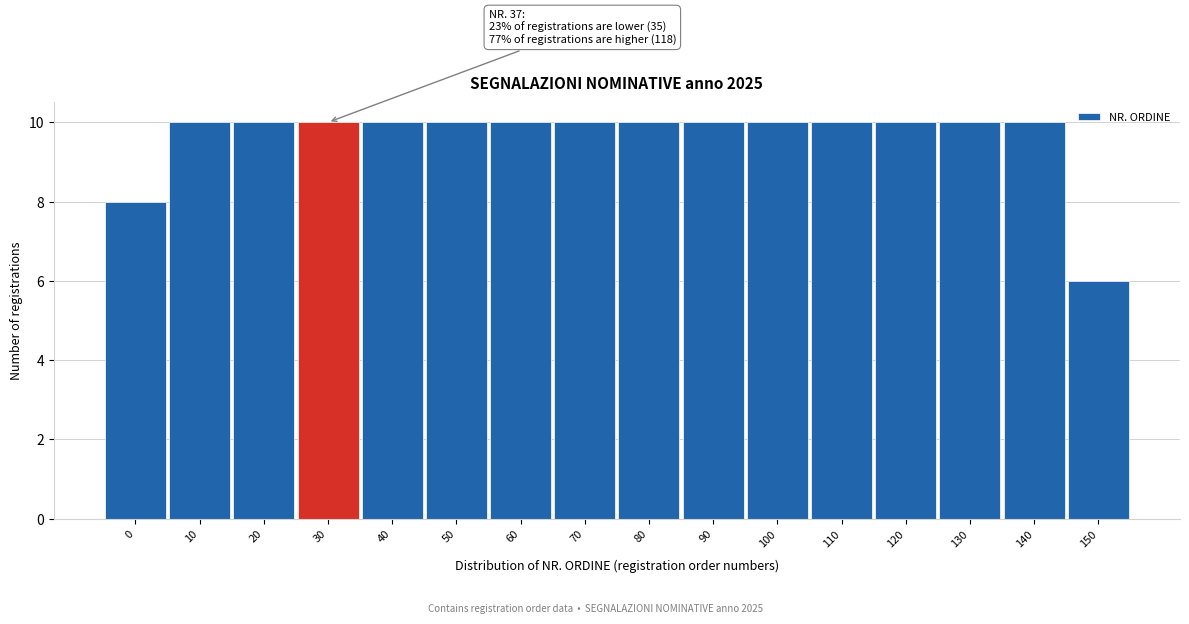

Reading left to right, list all the values displayed in this chart.

8	10	10	10	10	10	10	10	10	10	10	10	10	10	10	6